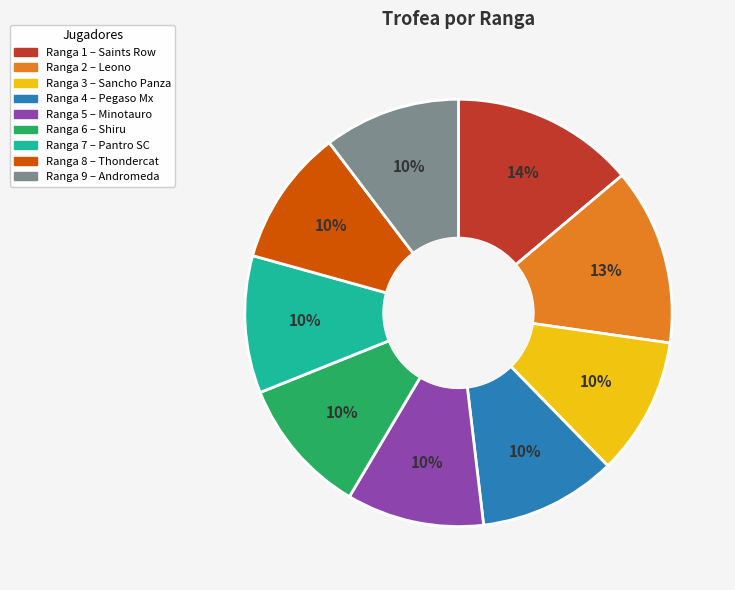

To the nearest percent, what is the difference between the largest and smallest slice percentages?

4%